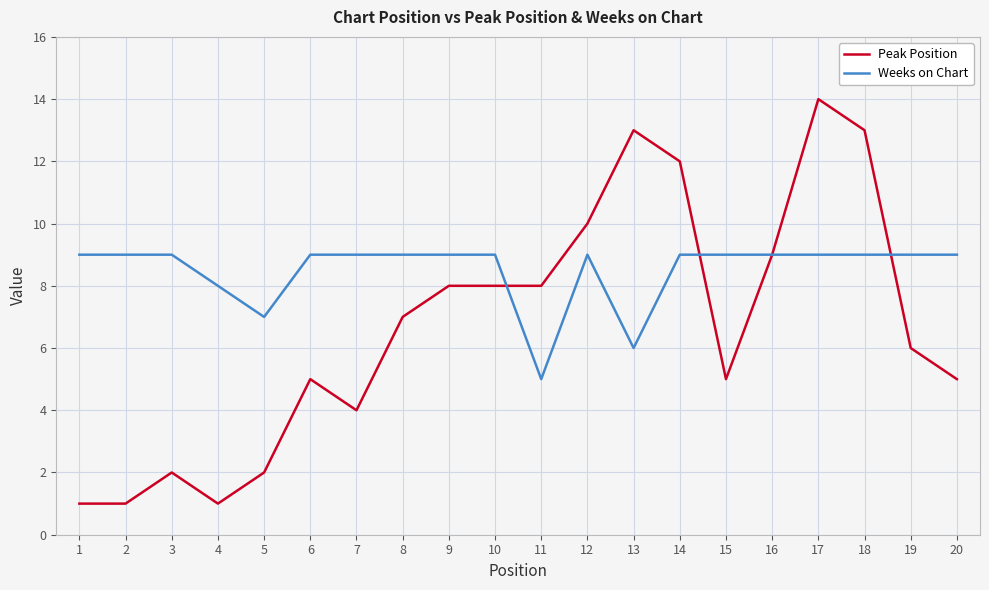

Reading left to right, list all the values displayed in this chart.

Peak Position: 1	1	2	1	2	5	4	7	8	8	8	10	13	12	5	9	14	13	6	5
Weeks on Chart: 9	9	9	8	7	9	9	9	9	9	5	9	6	9	9	9	9	9	9	9